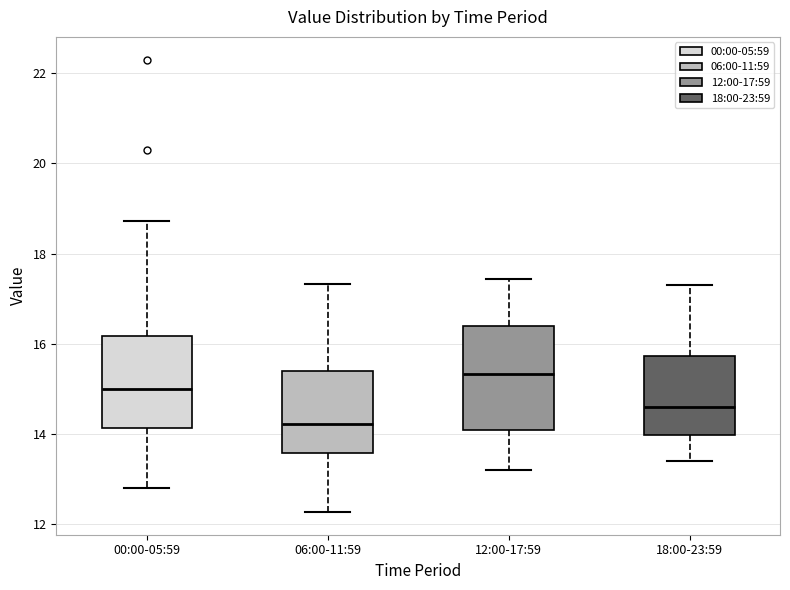

Where is the lower edge of the box for 18:00-23:59 on the y-axis? The values are not printed on the chart, so give them approximately, as read against the axis.

14.0